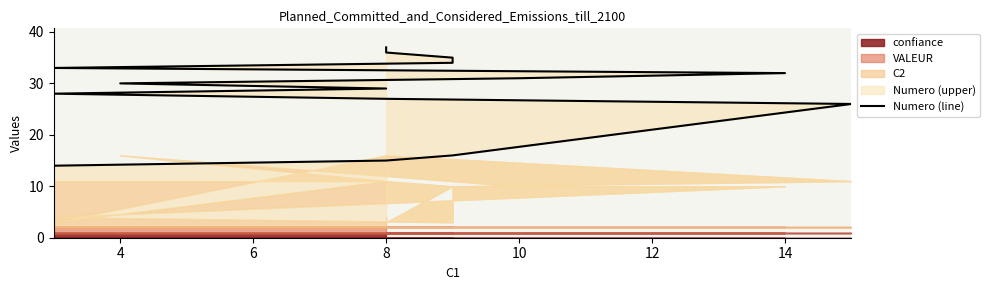

Is it true that the value at 8 is 17?

False